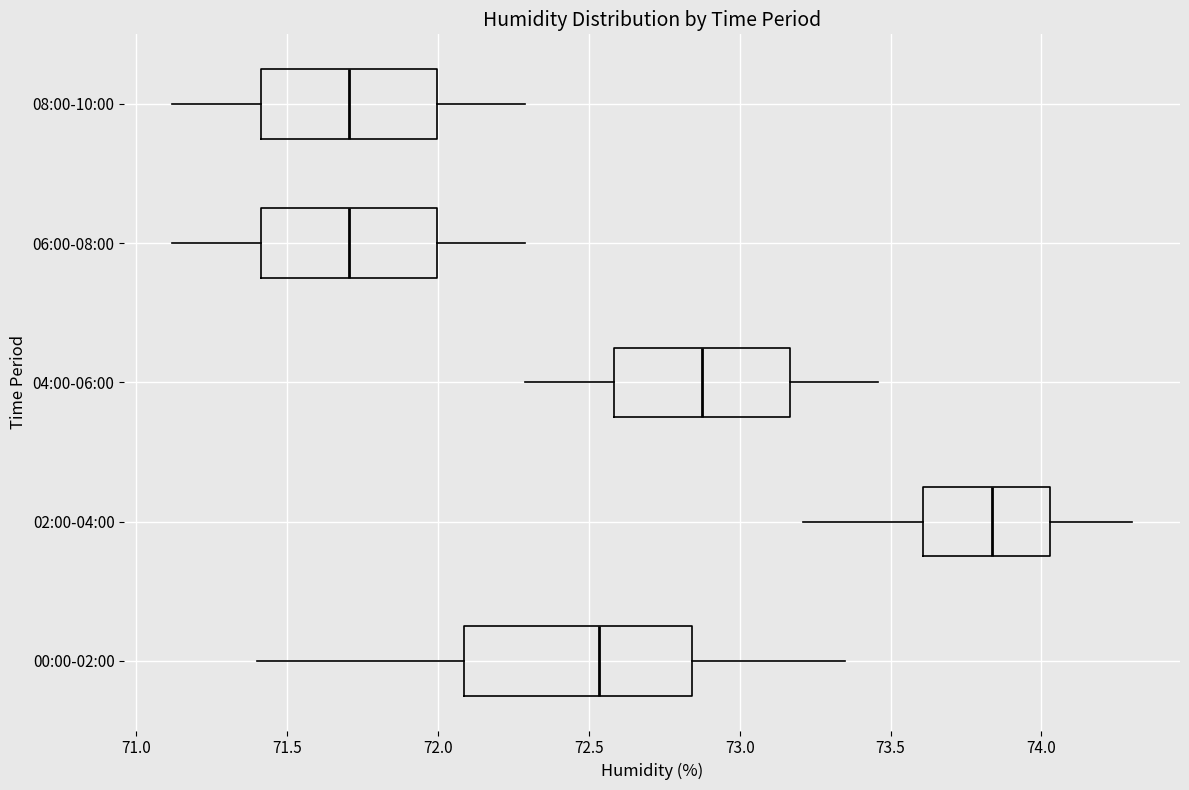

Reading bottom to top, read every box against the x-axis: the position of its median line, the range the box covers, and the ends of its whiskers. The values are not printed on the chart, so give them approximately, as read against the axis.

00:00-02:00: median 72.55, box 72.10 to 72.85, whiskers 71.40 to 73.35
02:00-04:00: median 73.85, box 73.60 to 74.05, whiskers 73.20 to 74.30
04:00-06:00: median 72.90, box 72.60 to 73.15, whiskers 72.30 to 73.45
06:00-08:00: median 71.70, box 71.40 to 72.00, whiskers 71.10 to 72.30
08:00-10:00: median 71.70, box 71.40 to 72.00, whiskers 71.10 to 72.30